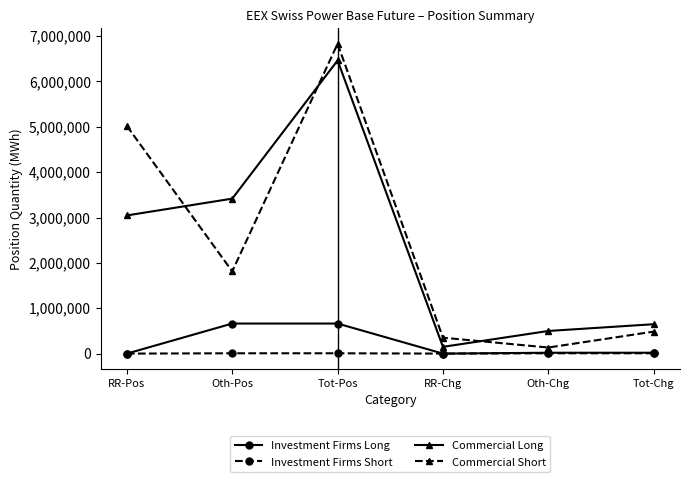

How many lines are shown in the chart?

4